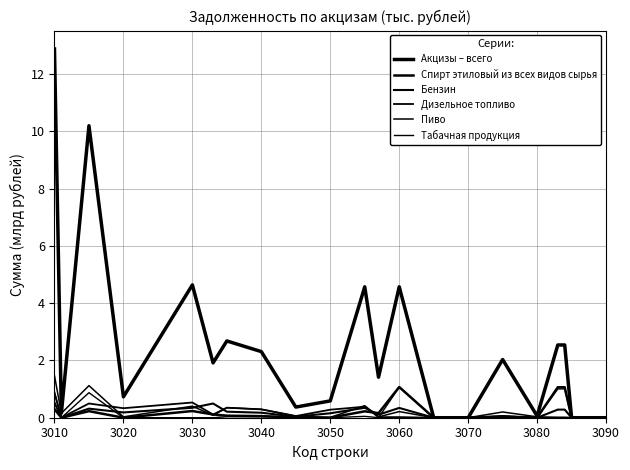

Reading left to right, what are all the values shown in this chart?

Акцизы – всего: 12.9	0.2	10.2	0.7	4.6	1.9	2.7	2.3	0.4	0.6	4.6	1.4	4.6	0.0	0.0	2.0	0.1	2.5	2.5	0.0	0.0
Спирт этиловый из всех видов сырья: 0.3	0.0	0.2	0.0	0.2	0.1	0.1	0.1	0.0	0.0	0.2	0.2	1.1	0.0	0.0	0.0	0.0	1.1	1.1	0.0	0.0
Бензин: 0.5	0.0	0.3	0.2	0.3	0.5	0.2	0.2	0.0	0.2	0.3	0.1	0.3	0.0	0.0	0.1	0.0	0.3	0.3	0.0	0.0
Дизельное топливо: 0.8	0.0	0.5	0.3	0.5	0.1	0.4	0.3	0.1	0.3	0.4	0.0	0.0	0.0	0.0	0.0	0.0	0.0	0.0	0.0	0.0
Пиво: 1.5	0.2	1.1	0.0	0.4	0.1	0.3	0.3	0.1	0.0	0.4	0.0	0.2	0.0	0.0	0.2	0.0	0.0	0.0	0.0	0.0
Табачная продукция: 0.9	0.0	0.9	0.0	0.0	0.0	0.0	0.0	0.0	0.0	0.0	0.0	1.1	0.0	0.0	0.1	0.0	1.0	1.0	0.0	0.0